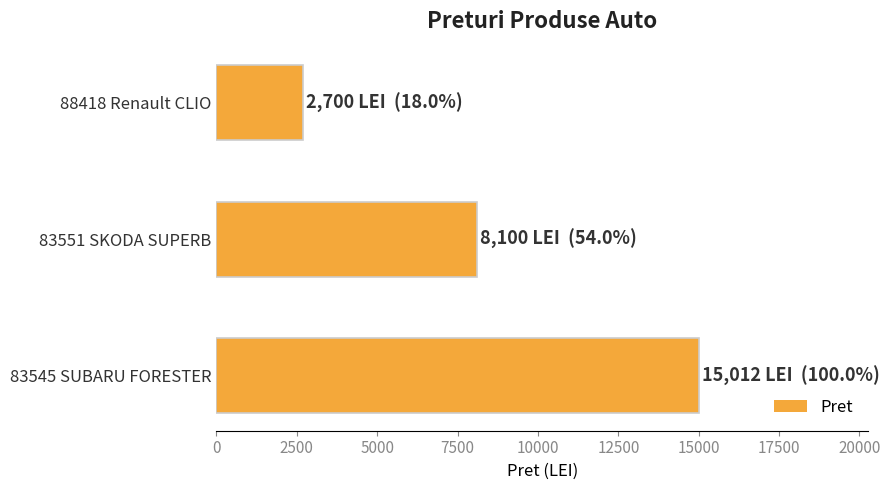

What is the approximate value at 88418 Renault CLIO, to the nearest 10?

2700